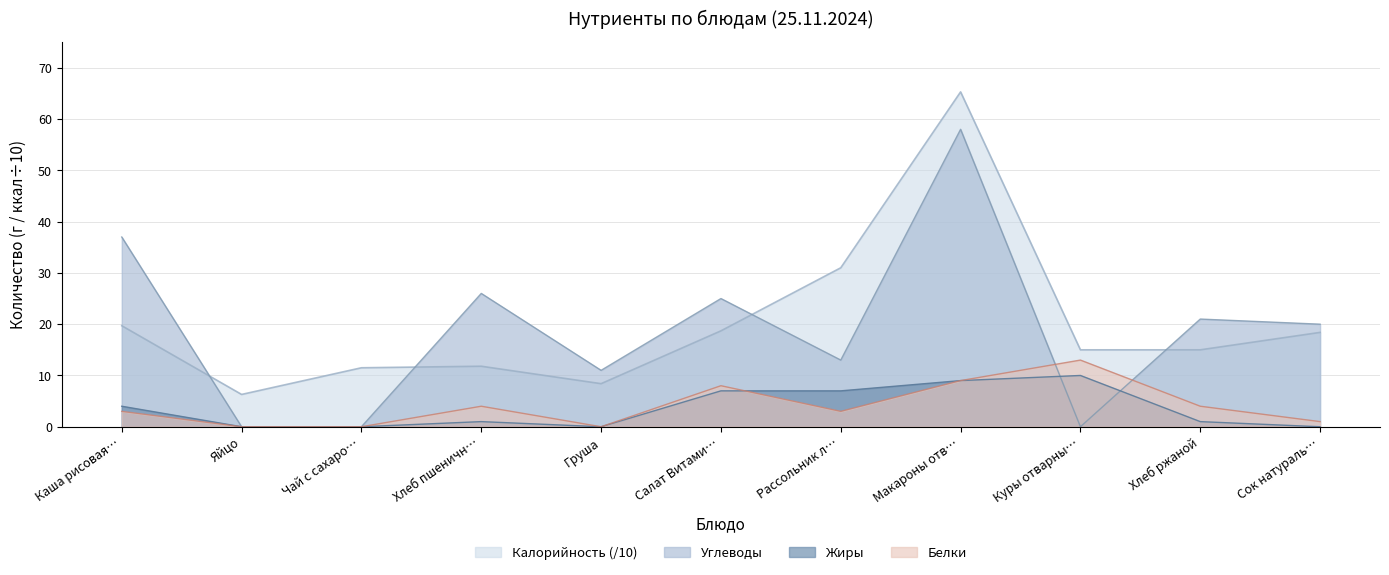

Which series ends up on top after the final intersection of Калорийность and Углеводы?

Углеводы